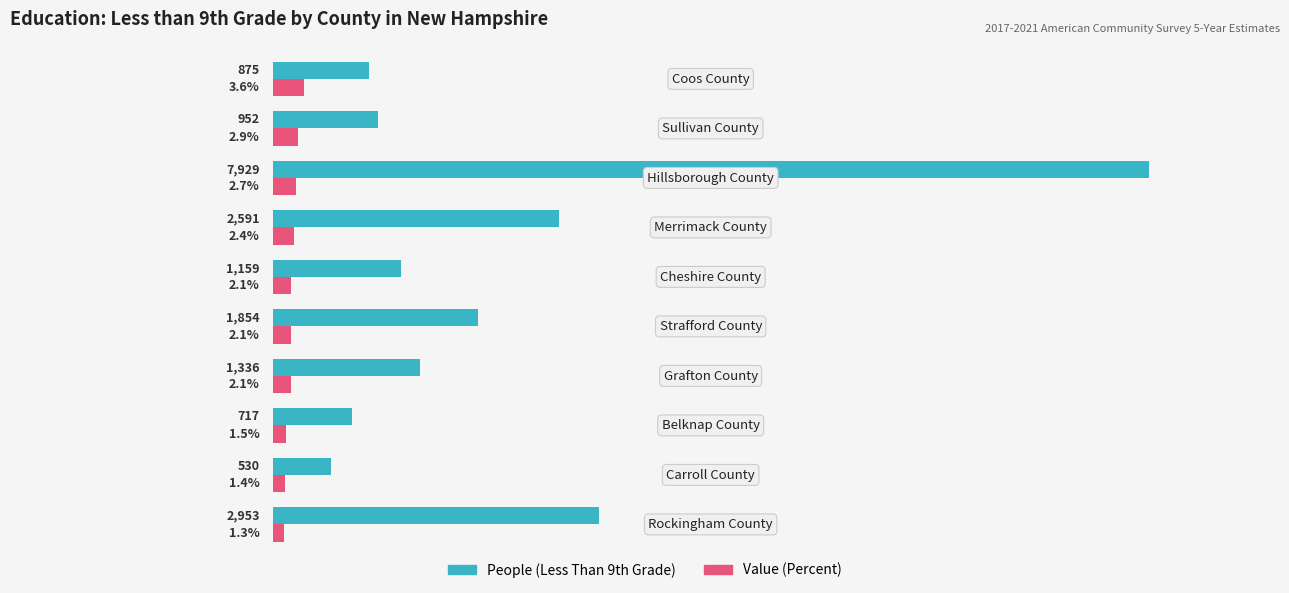

List the series in order of their peak value, lowest first.

Value (Percent), People (Less Than 9th Grade)